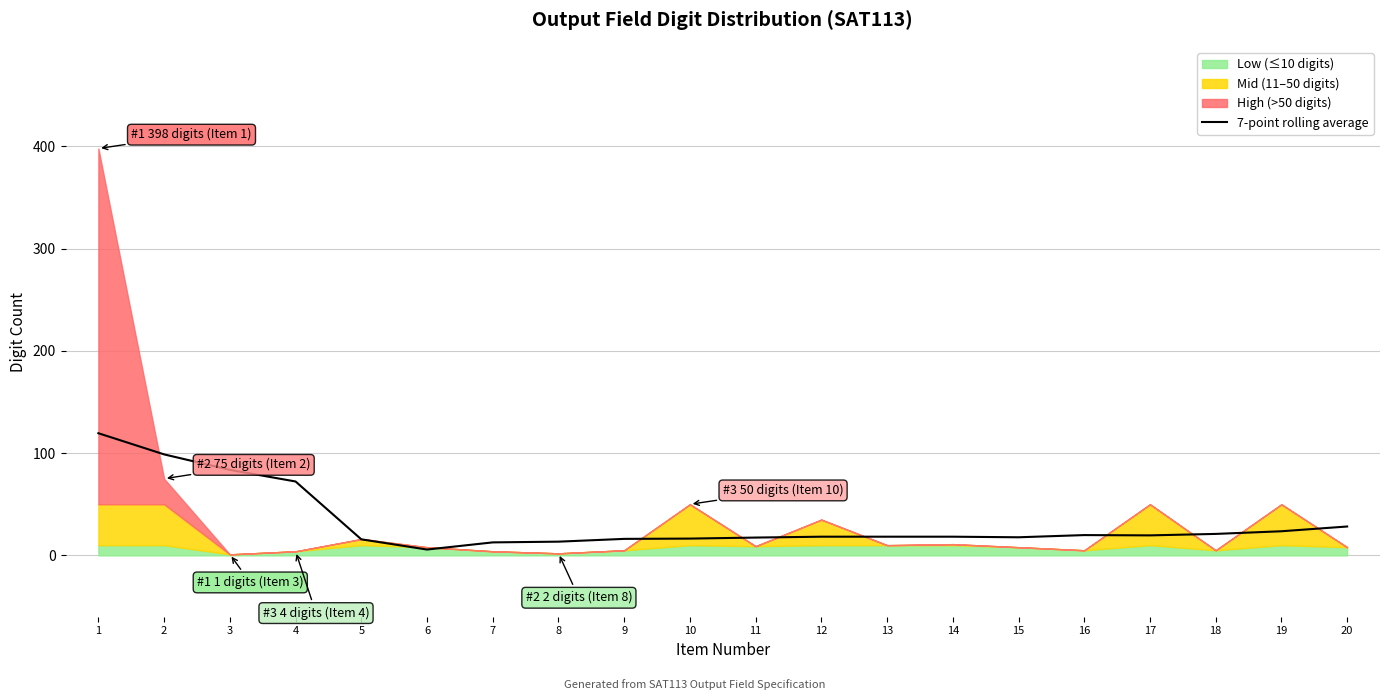

The value of 7-point rolling average at 13 is 18.3. True or false?

True